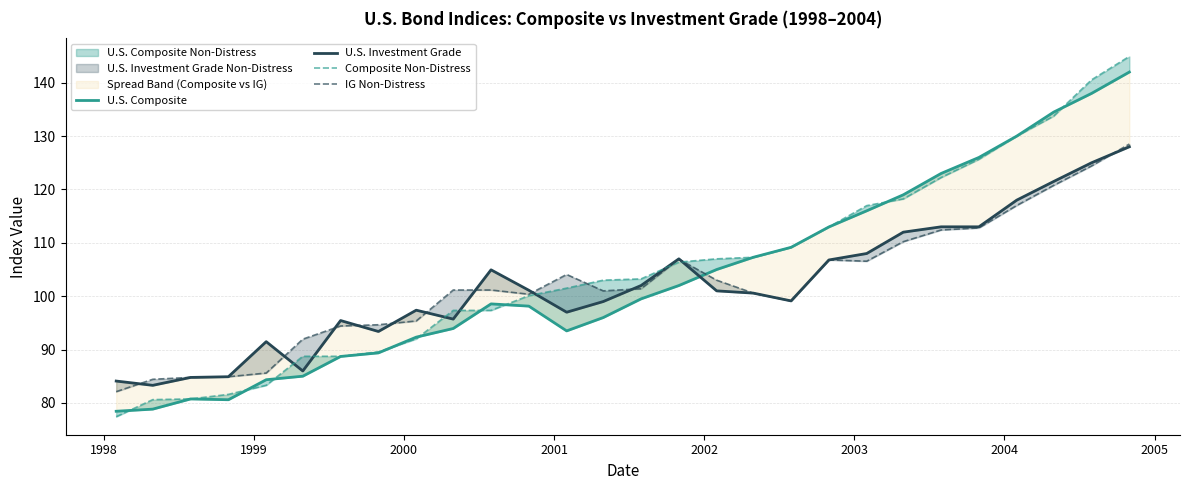

What is the difference between the maximum and minimum values in the U.S. Investment Grade series?

44.7